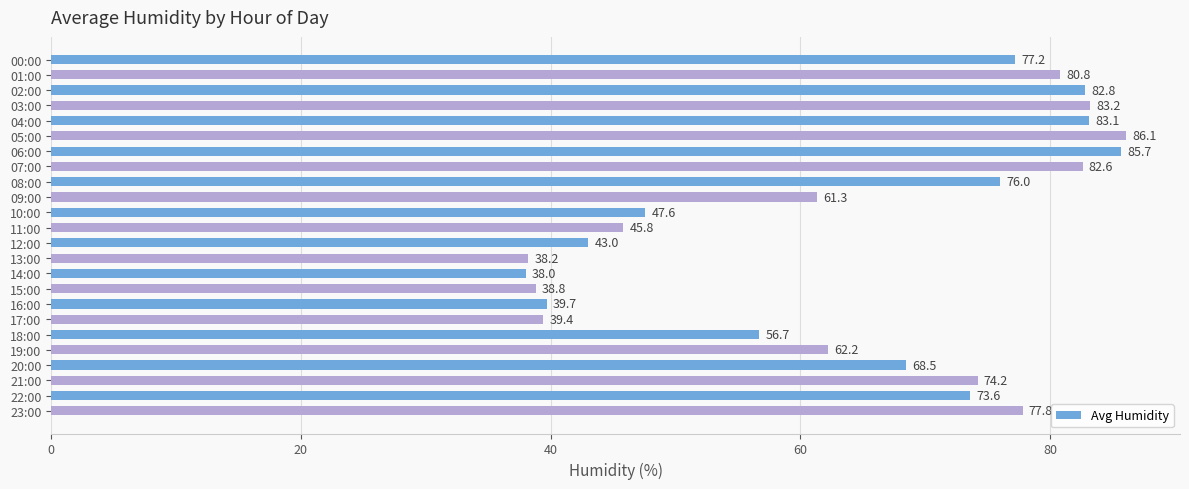

What is the average value?

64.3